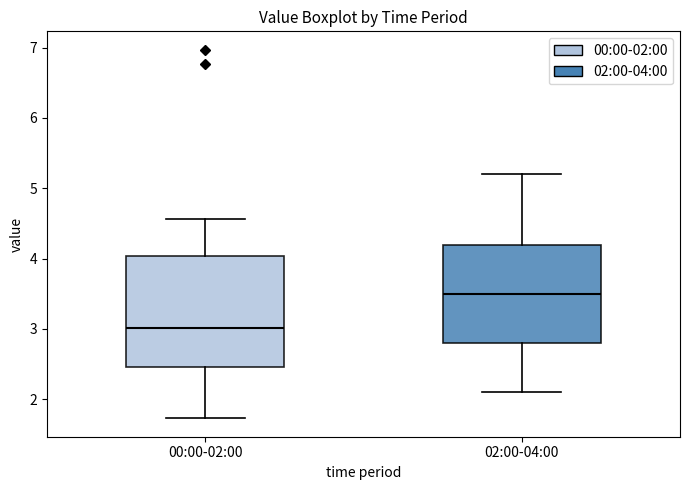

Reading left to right, read every box against the y-axis: the position of its median line, the range the box covers, and the ends of its whiskers. The values are not printed on the chart, so give them approximately, as read against the axis.

00:00-02:00: median 3.0, box 2.5 to 4.0, whiskers 1.7 to 4.6
02:00-04:00: median 3.5, box 2.8 to 4.2, whiskers 2.1 to 5.2